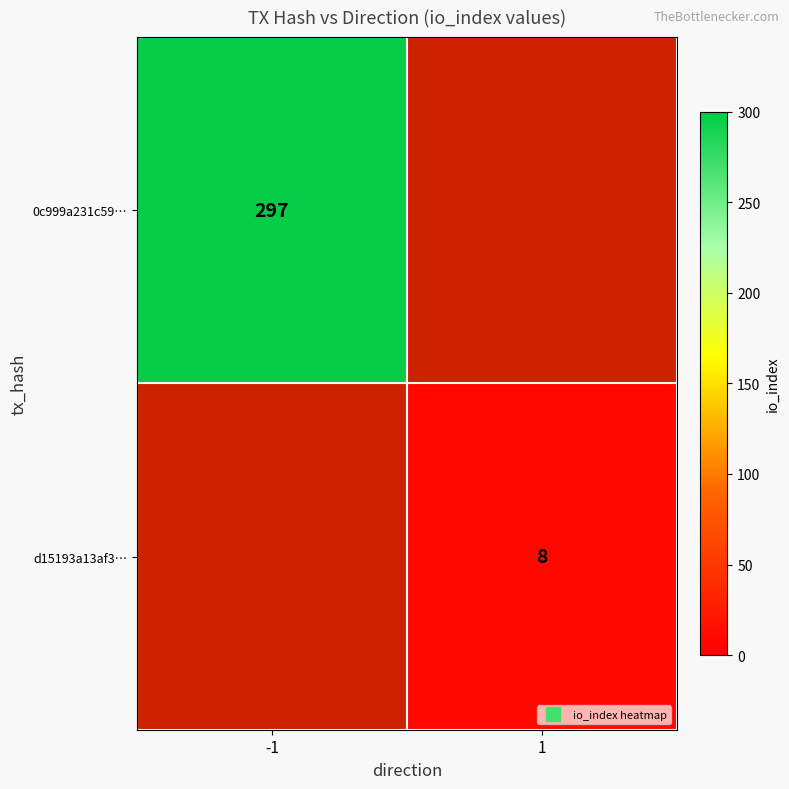

What is the maximum value for 0c999a231c59…?

297.0